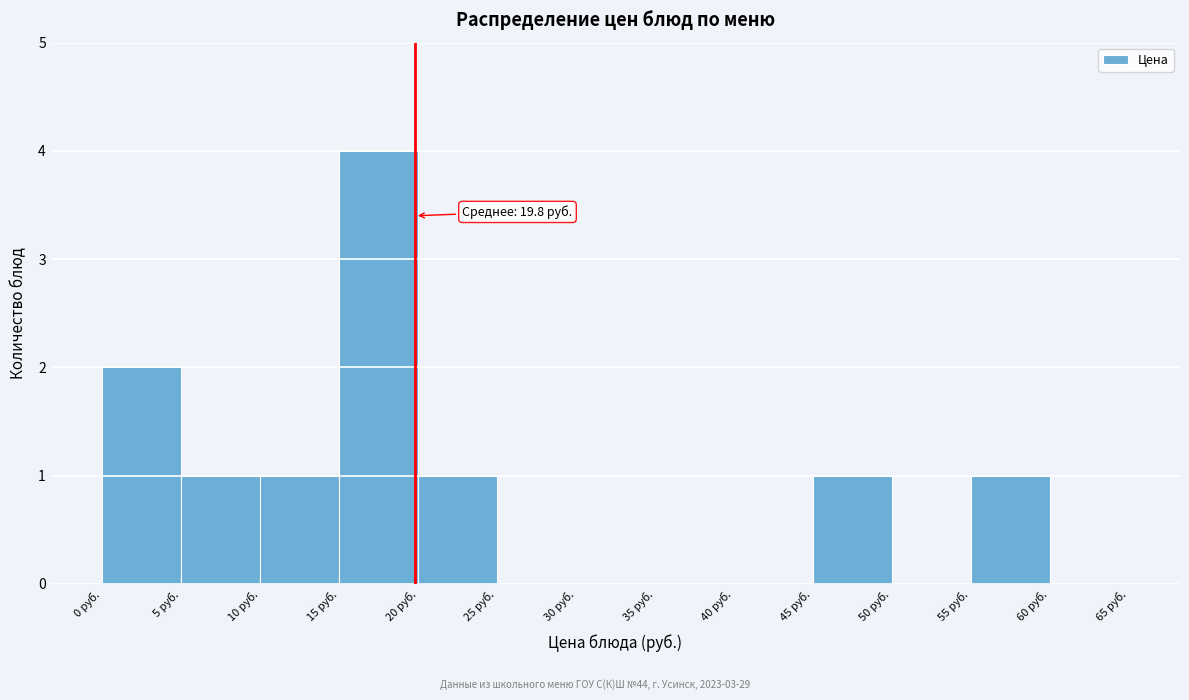

Which range on the x-axis has the tallest bar?

15 to 20